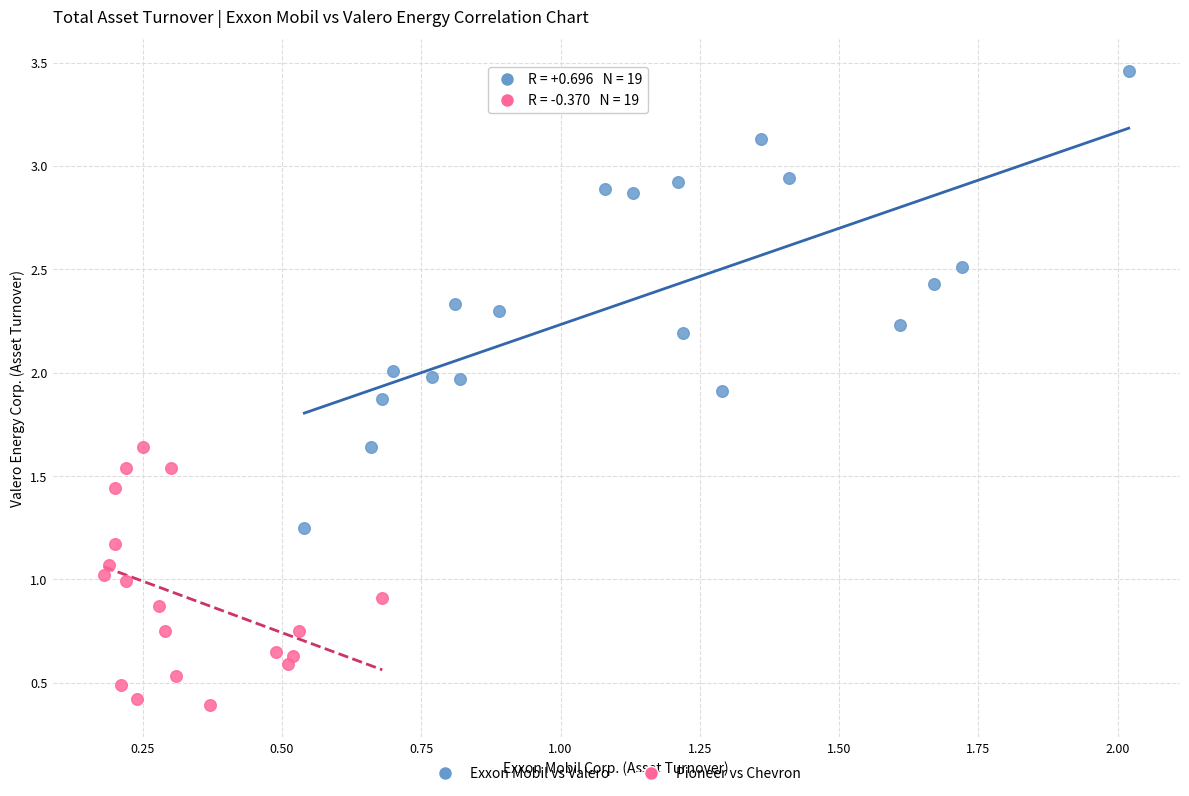

Which series contains the lowest Y value?

Pioneer vs Chevron